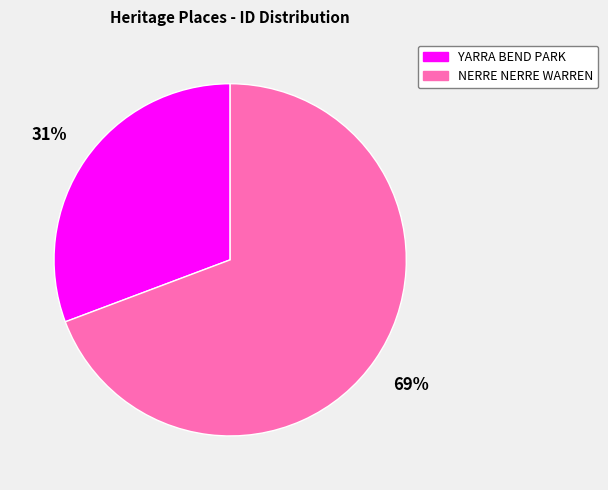

True or false: YARRA BEND PARK accounts for 31% of the total.

True